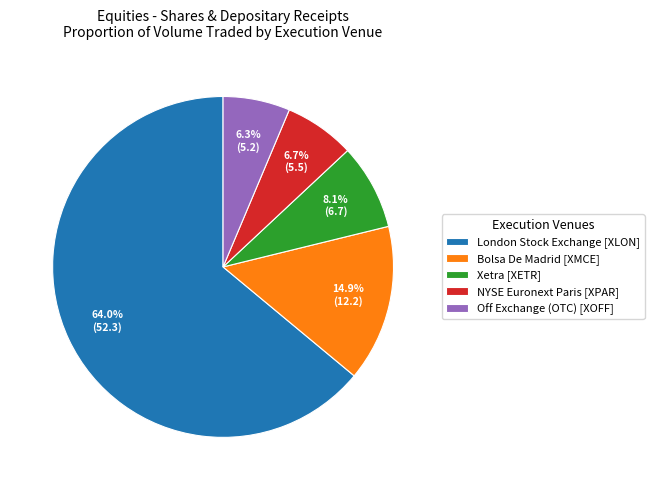

Is there any slice that represents more than half of the pie?

Yes